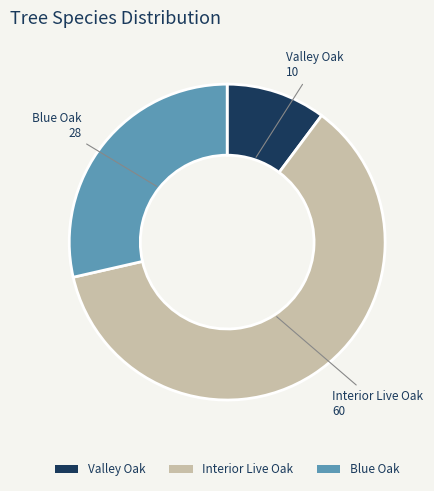

Rank the categories by value from lowest to highest.

Valley Oak, Blue Oak, Interior Live Oak